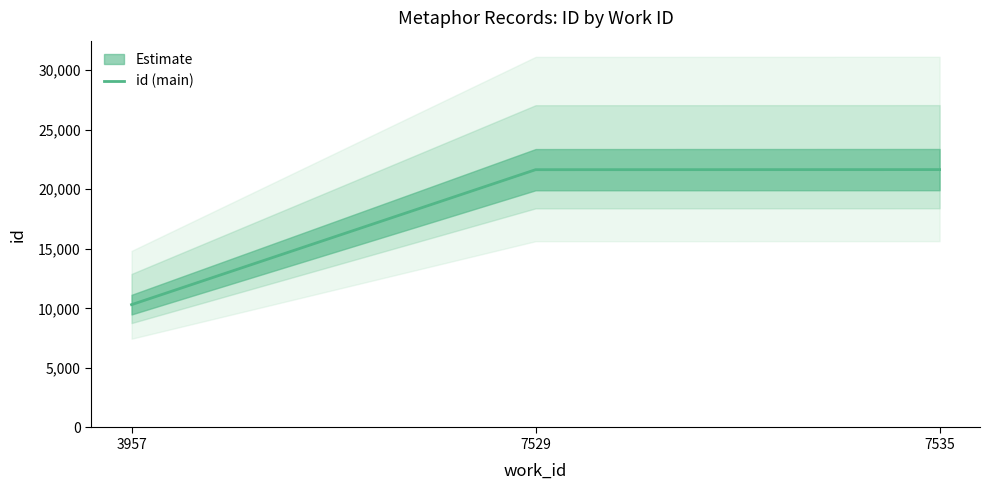

Which has a higher value, 7529 or 7535?

7535